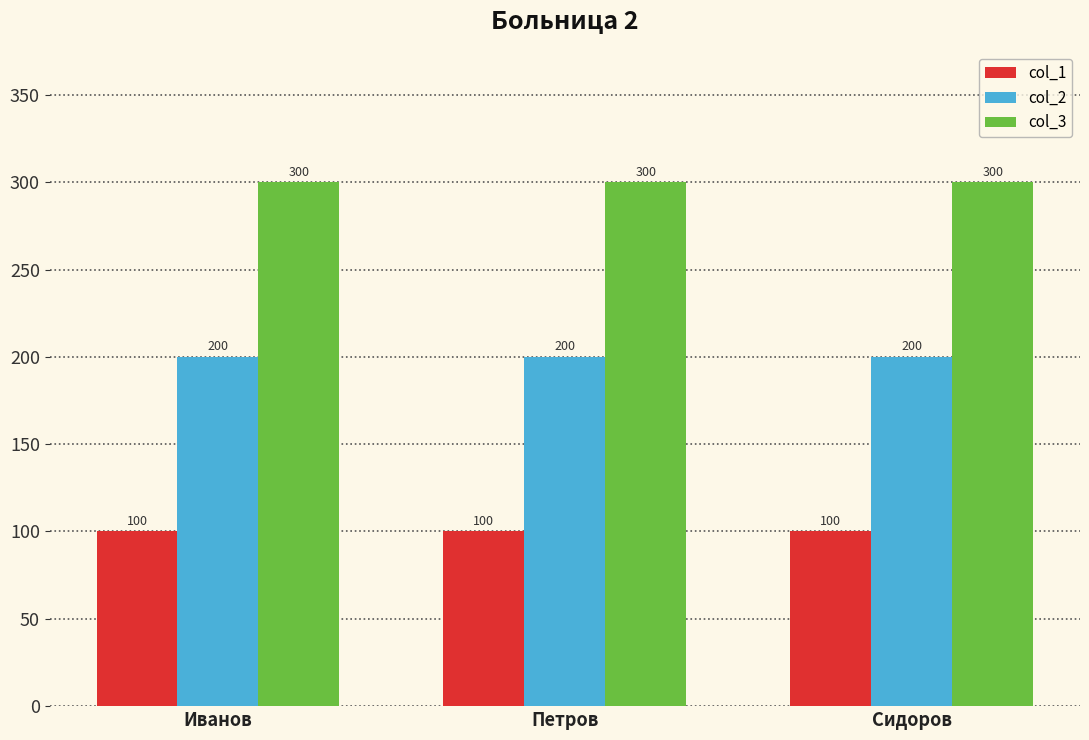

What is the sum of the col_1 values at Сидоров and Петров?

200